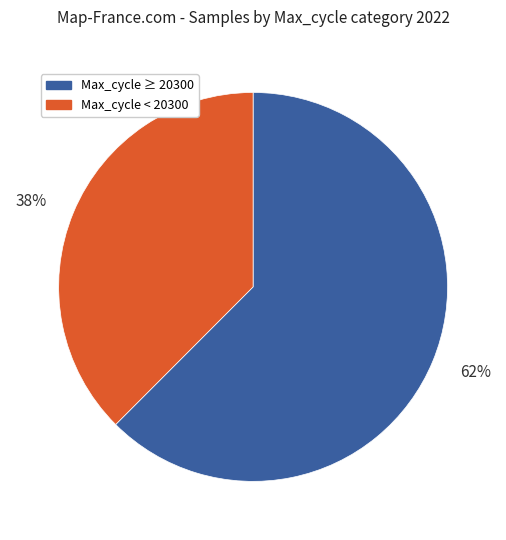

What is the largest slice in the pie chart?

62%